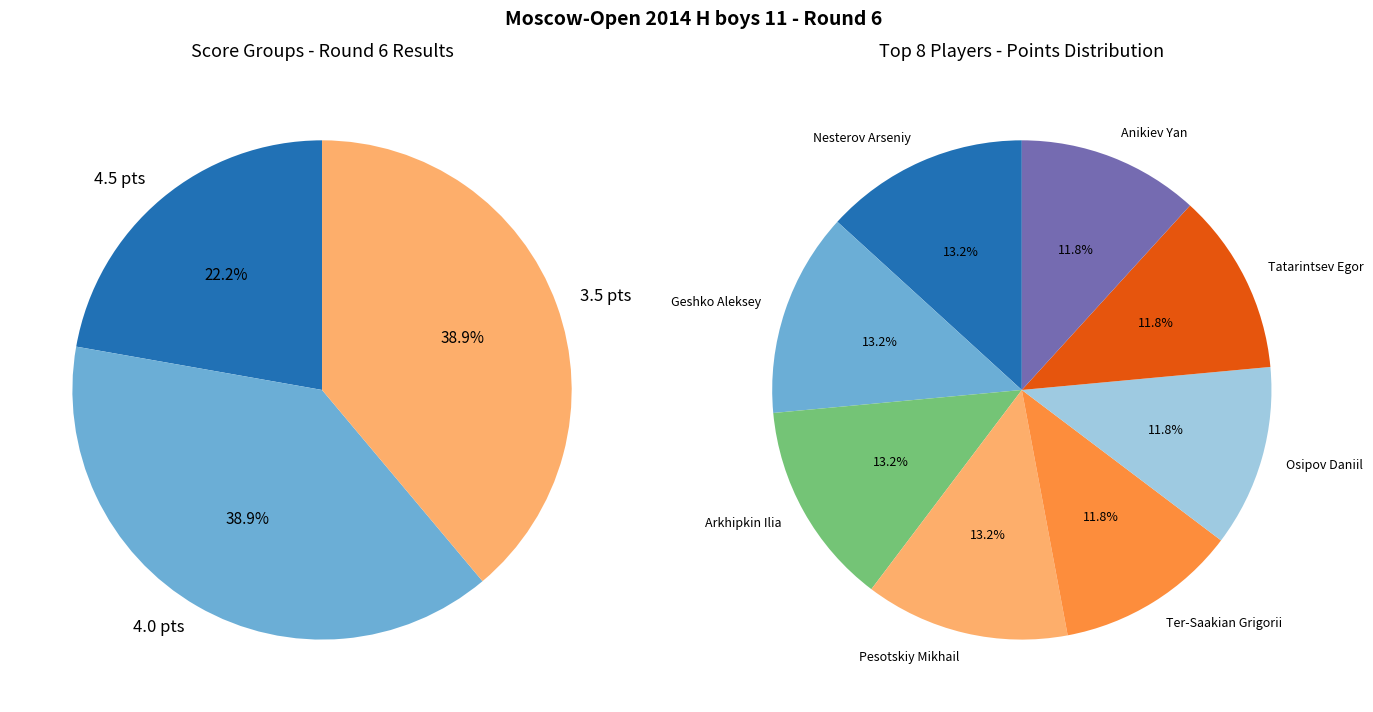

Is there any slice that represents more than half of the pie?

No